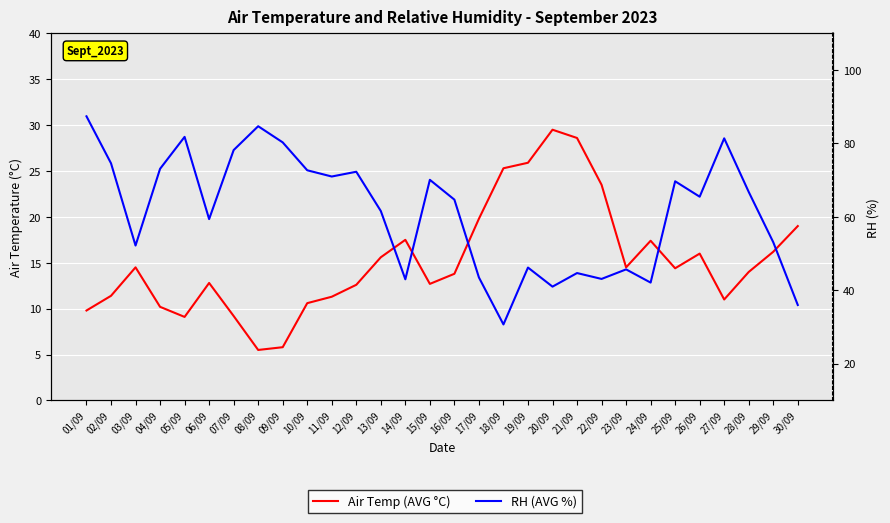

Which series has the widest spread of values?

RH (AVG %)